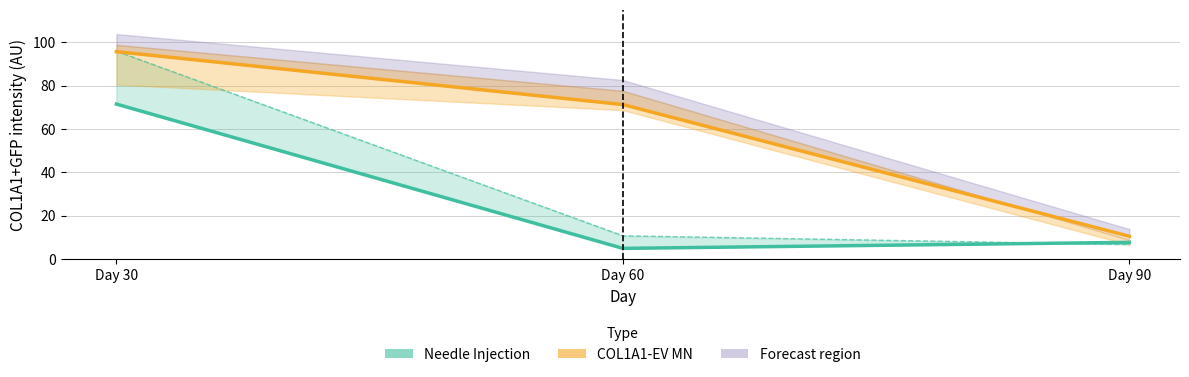

Which has a higher value, Day 60 or Day 30?

Day 30